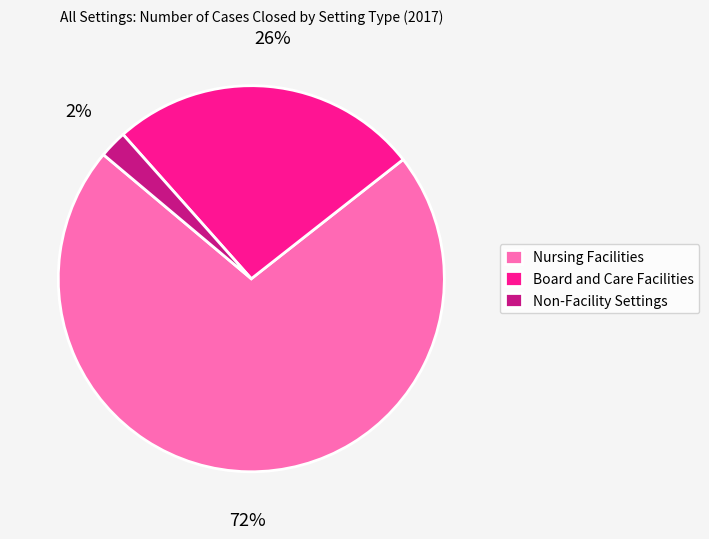

True or false: Nursing Facilities accounts for 72% of the total.

True